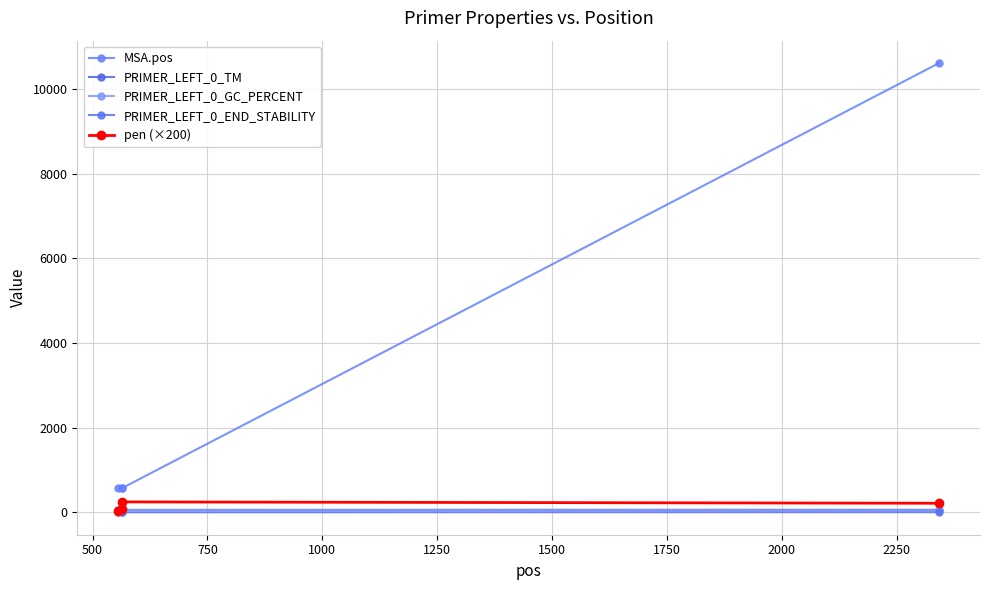

Count the number of categories in the chart.

4